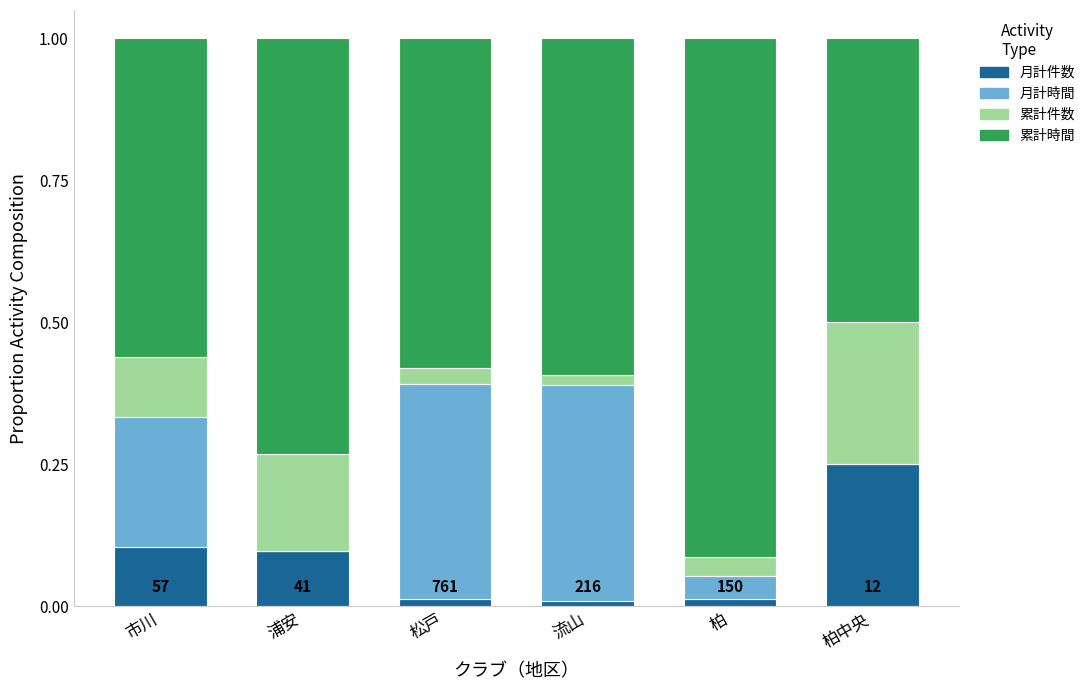

Which category has the highest value in the 月計件数 series?

柏中央